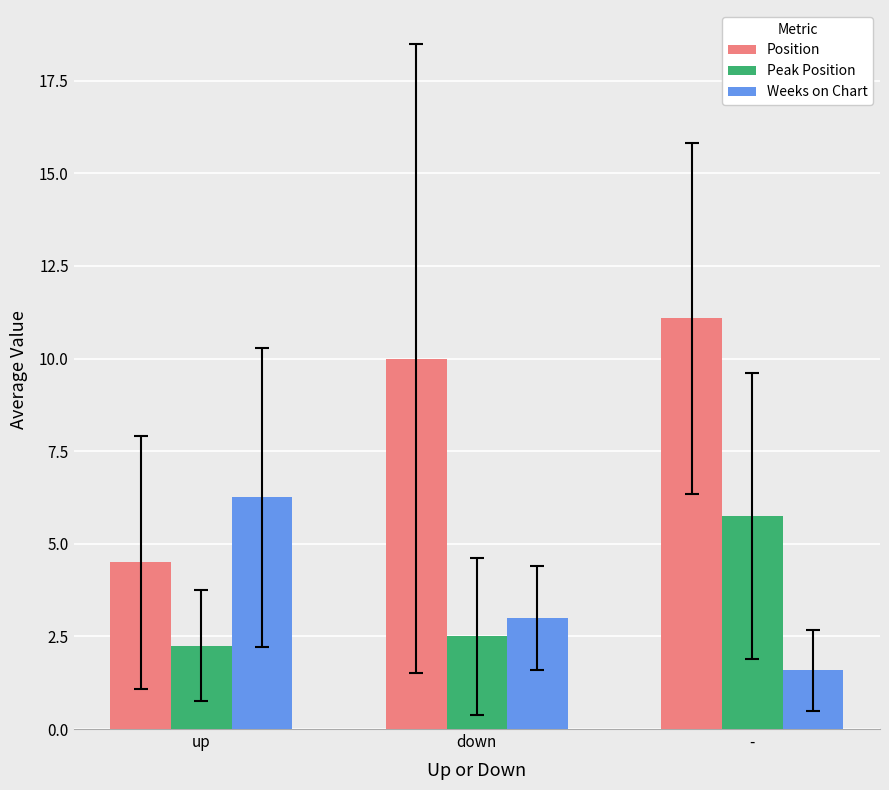

How many groups of bars are there?

3